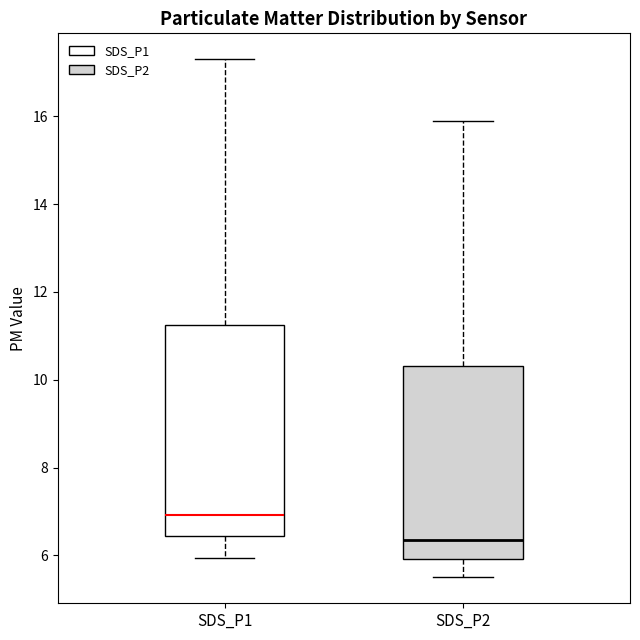

Which box is the tallest, from its lower edge to its upper edge?

SDS_P1